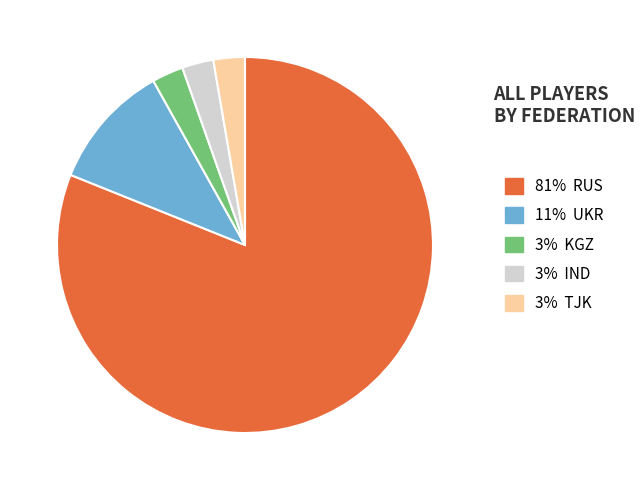

Is there any slice that represents more than half of the pie?

Yes